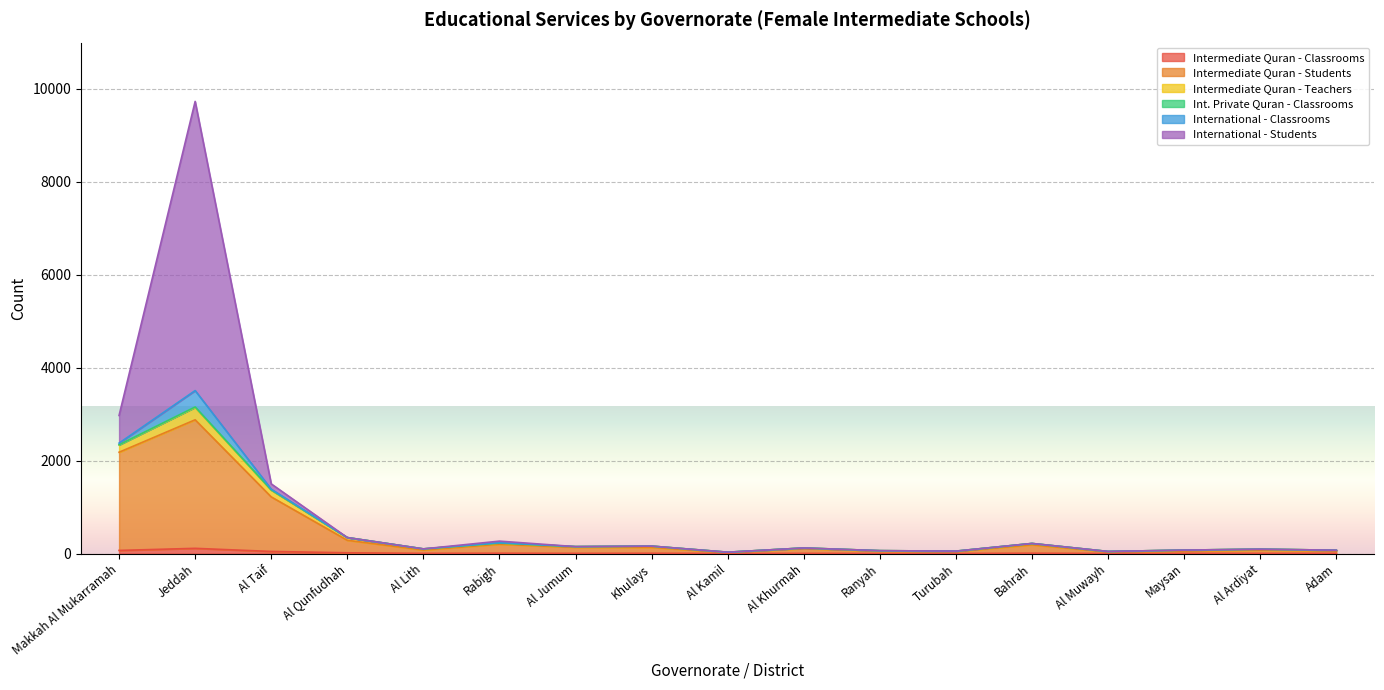

At which category is the sum across all series the highest?

Jeddah